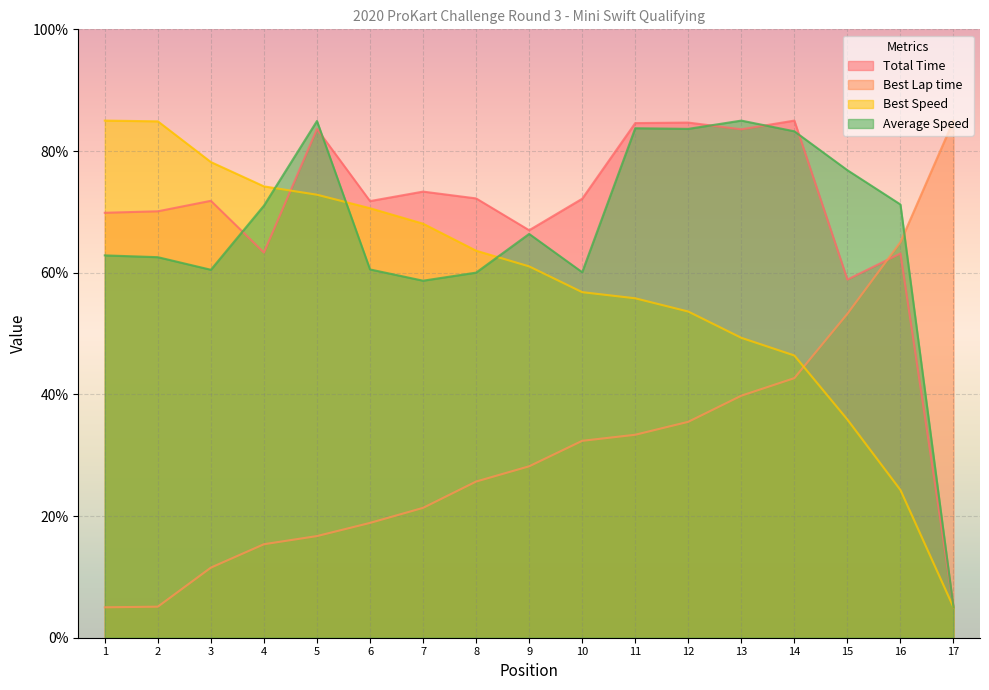

Is the value of Total Time at 15 greater than the value of Average Speed at 9?

No